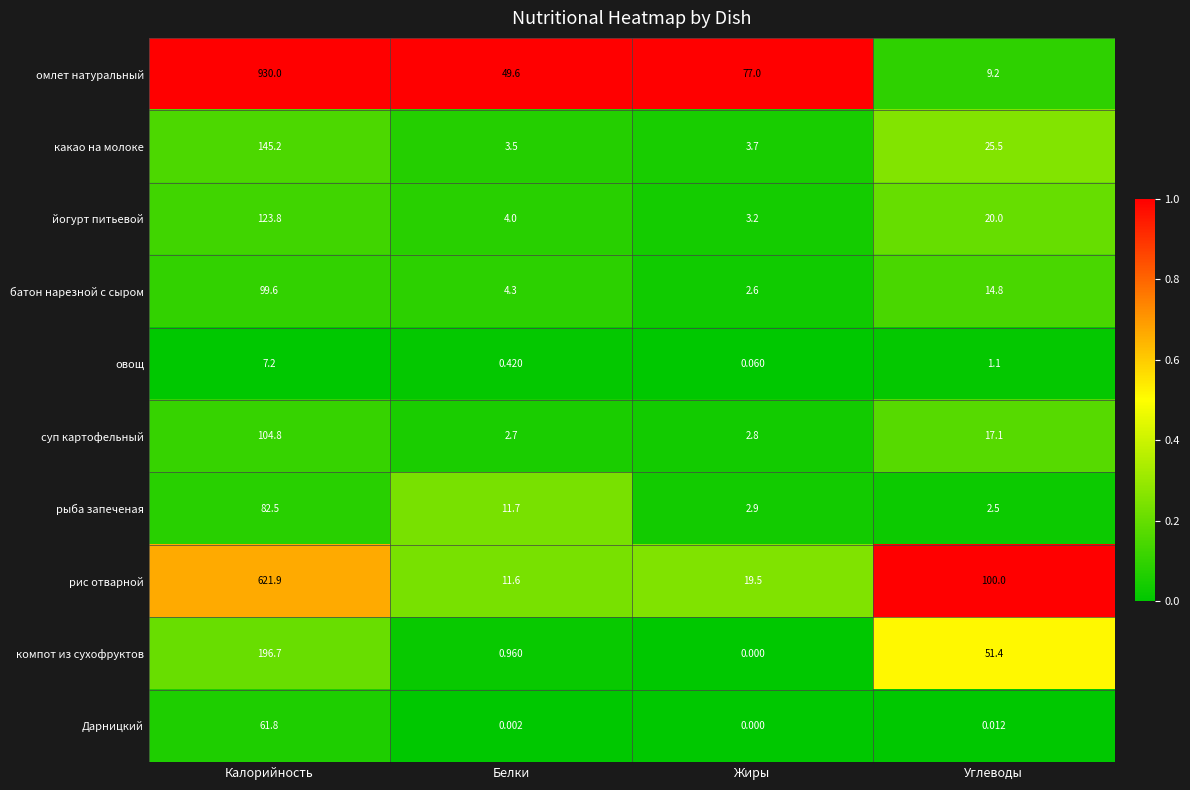

Which series has the largest total across all categories?

омлет натуральный